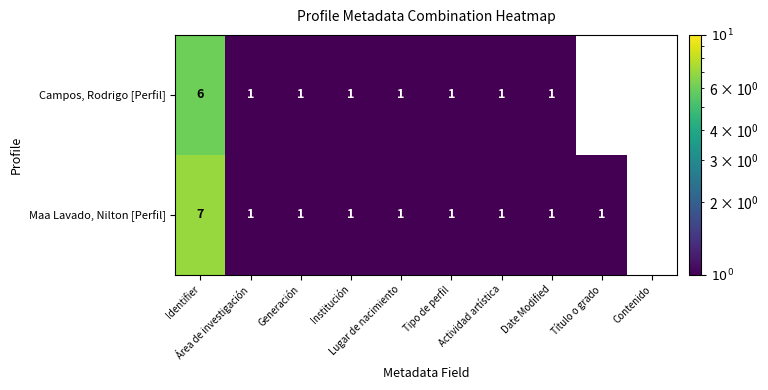

Which series has the largest total across all categories?

Maa Lavado, Nilton [Perfil]